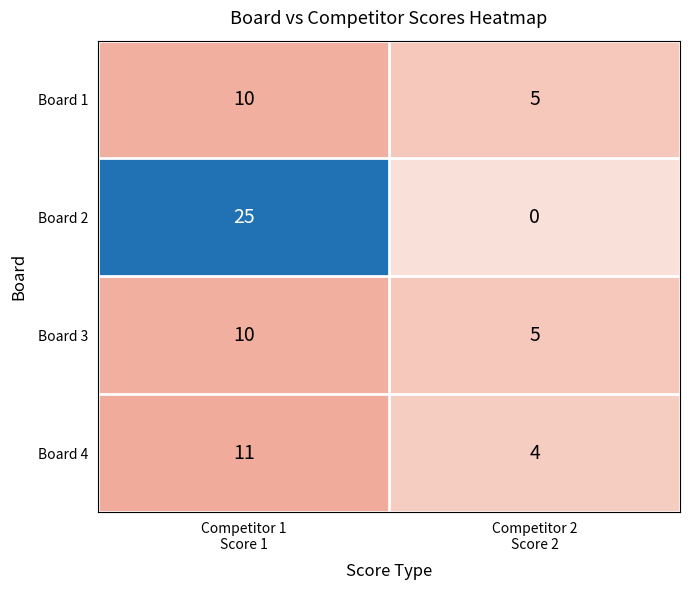

Which series has the largest total across all categories?

Board 2